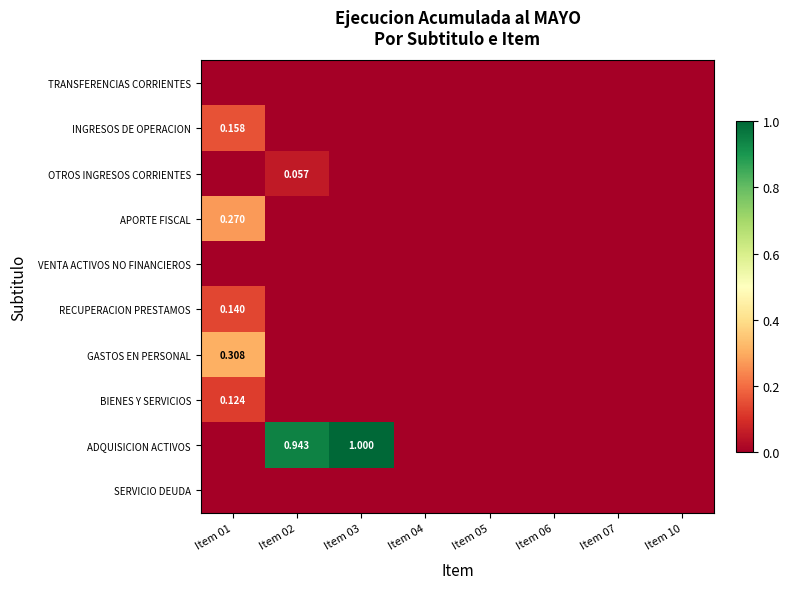

What is the difference between the maximum and minimum values in the GASTOS EN PERSONAL series?

0.3